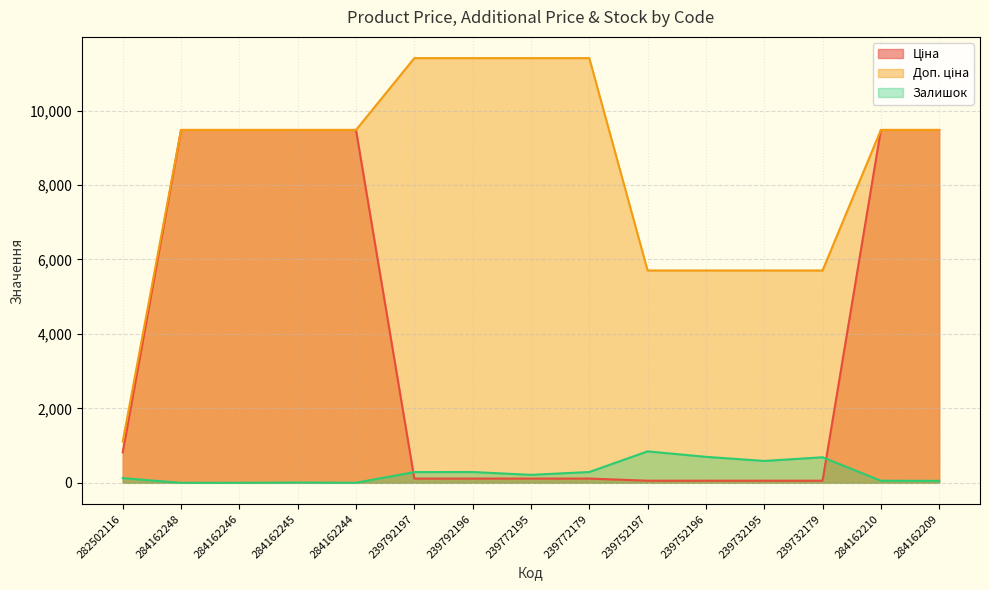

Where do Залишок and Ціна first cross each other?

284162244 and 239792197